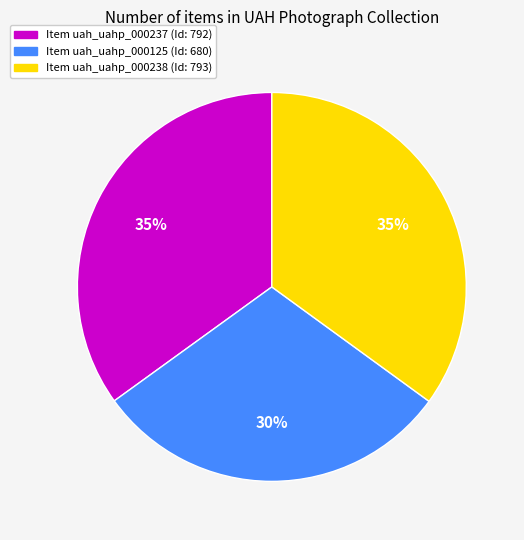

Which category has the smallest portion of the pie?

Item uah_uahp_000125 (Id: 680)